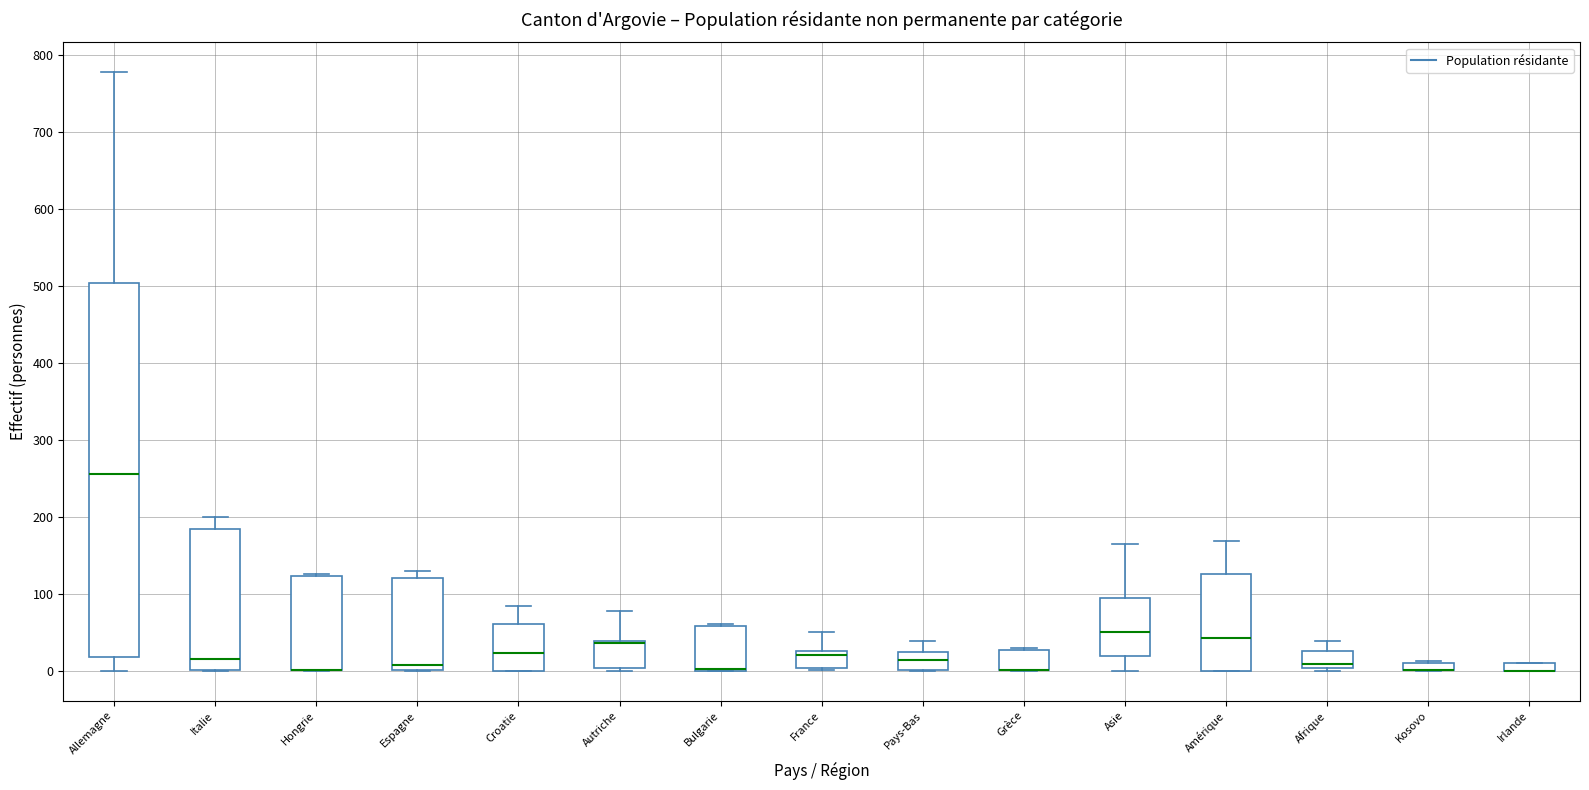

Which box is the tallest, from its lower edge to its upper edge?

Allemagne